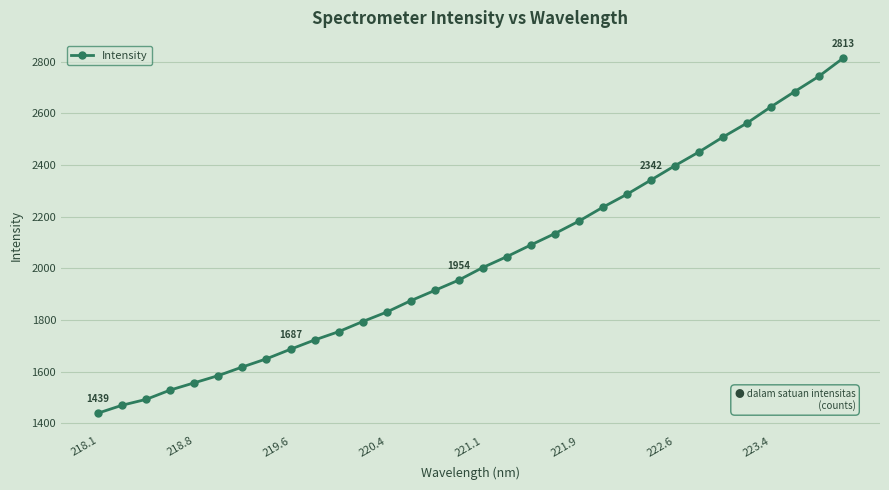

What is the value of the 6th point from the left?

1584.6